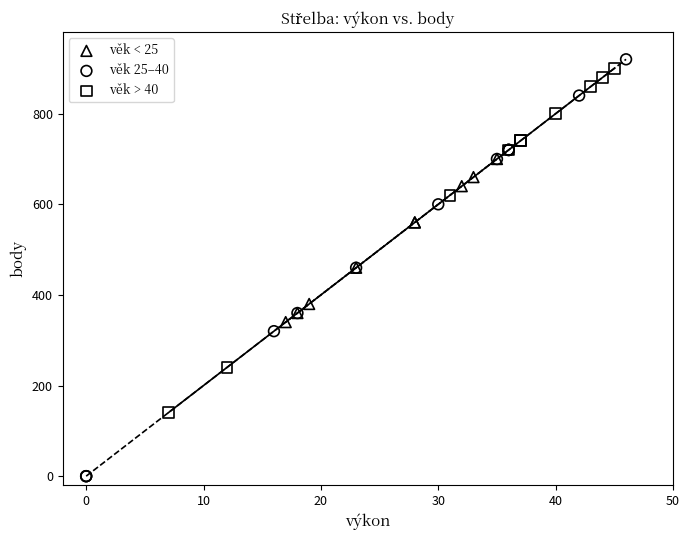

Which series reaches the maximum Y coordinate?

věk 25–40